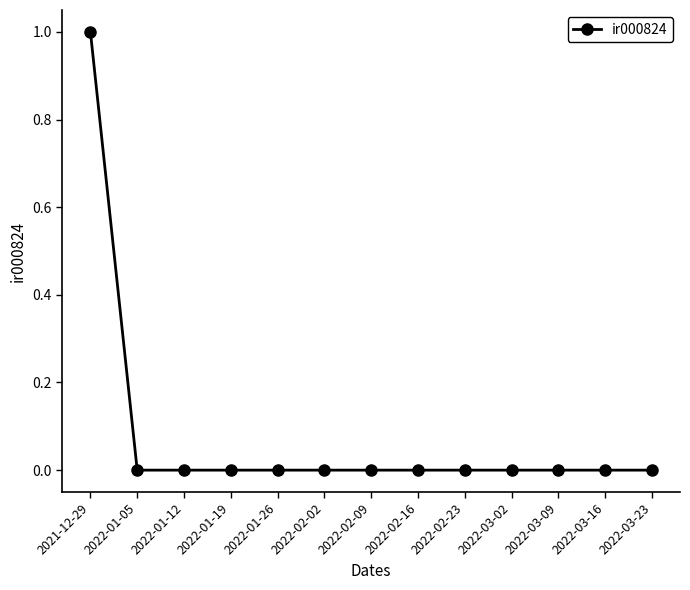

What is the label of the 13th point from the left?

2022-03-23